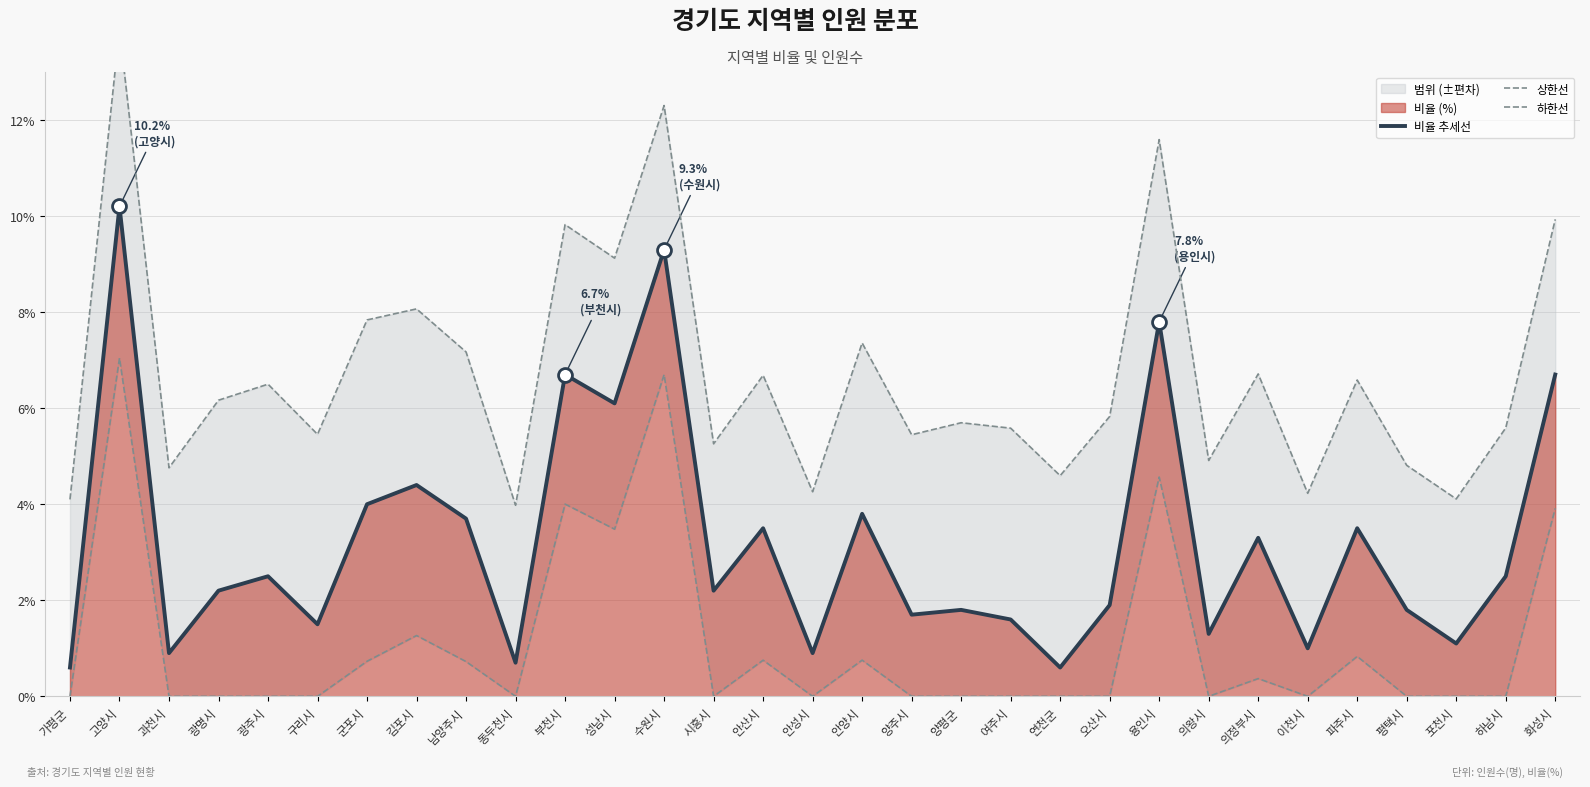

True or false: 상한선 and 비율 추세선 cross at least once.

False